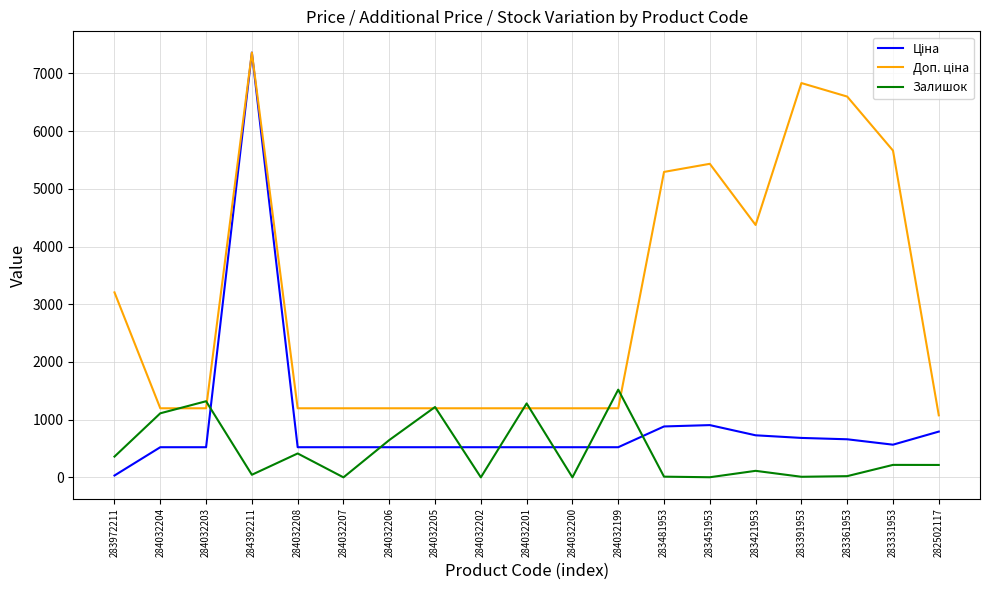

What is the difference between the highest and lowest values at 284032205?

696.8